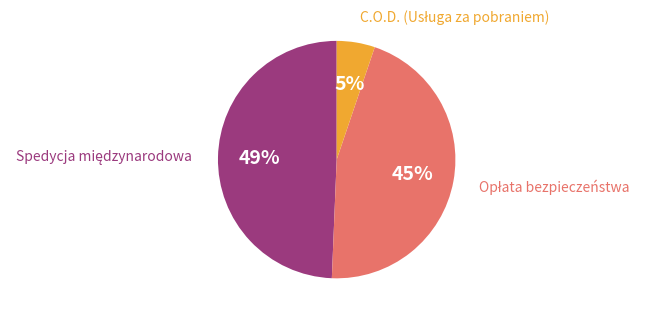

To the nearest percent, what is the difference between the largest and smallest slice percentages?

44%